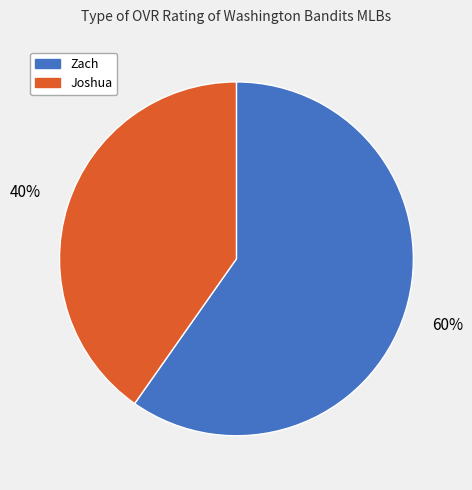

Approximately how many times larger is the value at Joshua compared to Zach?

0.7